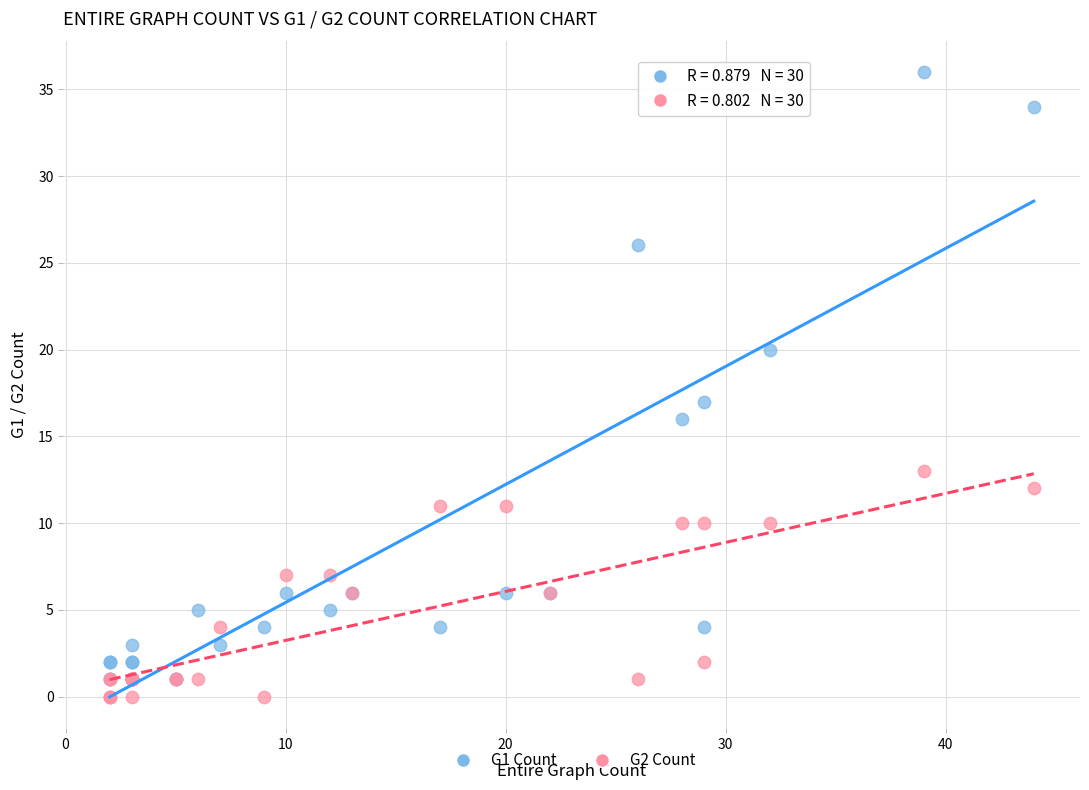

Across all series, what Y value is closest to 18?

17